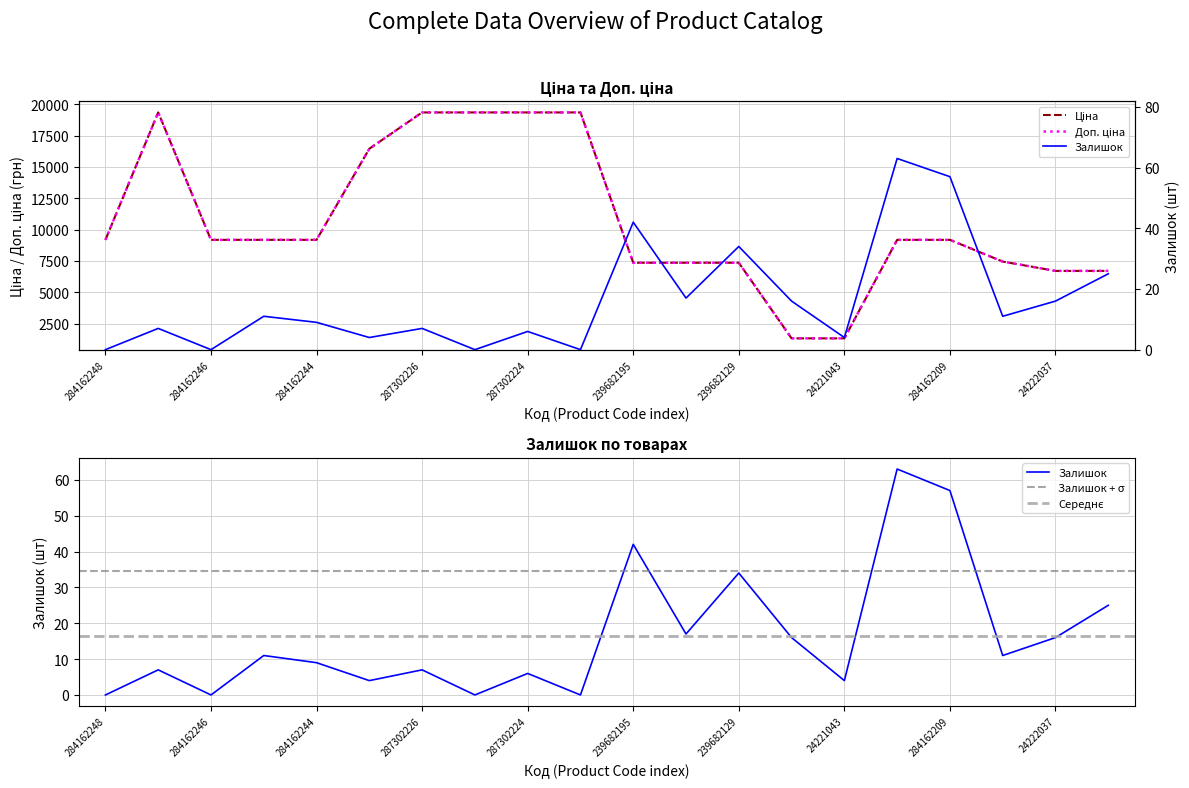

What is the difference between the second highest and minimum values in the Ціна series?

18010.4